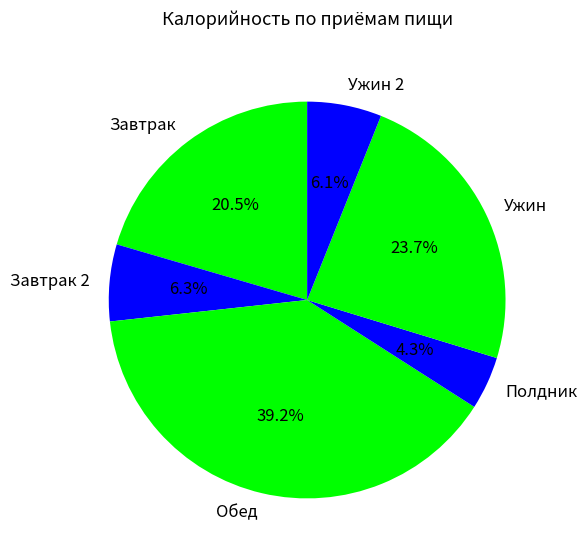

Which category has the biggest portion of the pie?

Обед